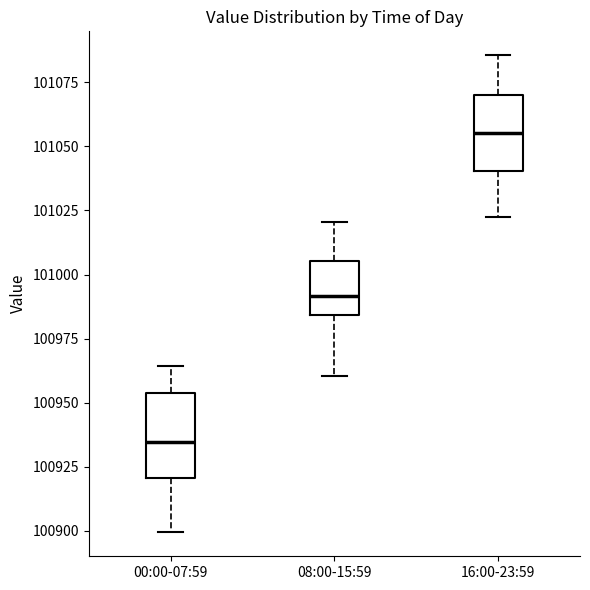

Reading left to right, read every box against the y-axis: the position of its median line, the range the box covers, and the ends of its whiskers. The values are not printed on the chart, so give them approximately, as read against the axis.

00:00-07:59: median 100935, box 100920 to 100955, whiskers 100900 to 100965
08:00-15:59: median 100990, box 100985 to 101005, whiskers 100960 to 101020
16:00-23:59: median 101055, box 101040 to 101070, whiskers 101025 to 101085